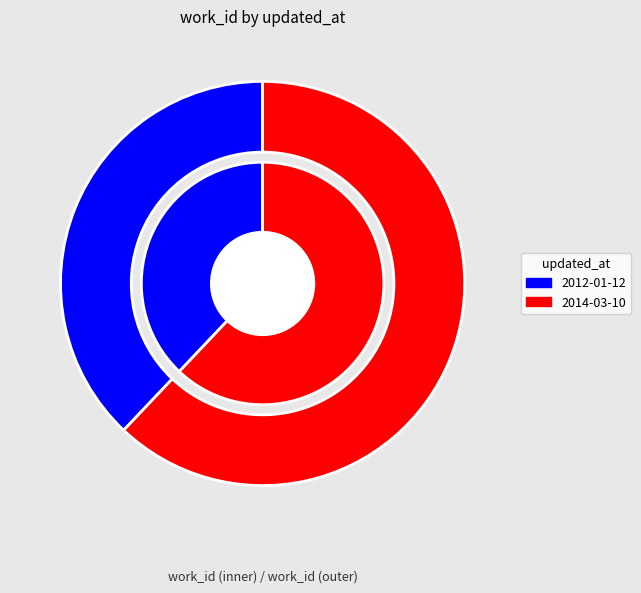

Is the sum of 2014-03-10 and 2012-01-12 greater than half?

Yes